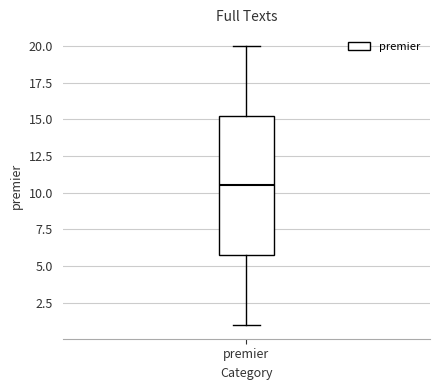

Where does the median line of the box for premier sit on the y-axis? The values are not printed on the chart, so give them approximately, as read against the axis.

10.5